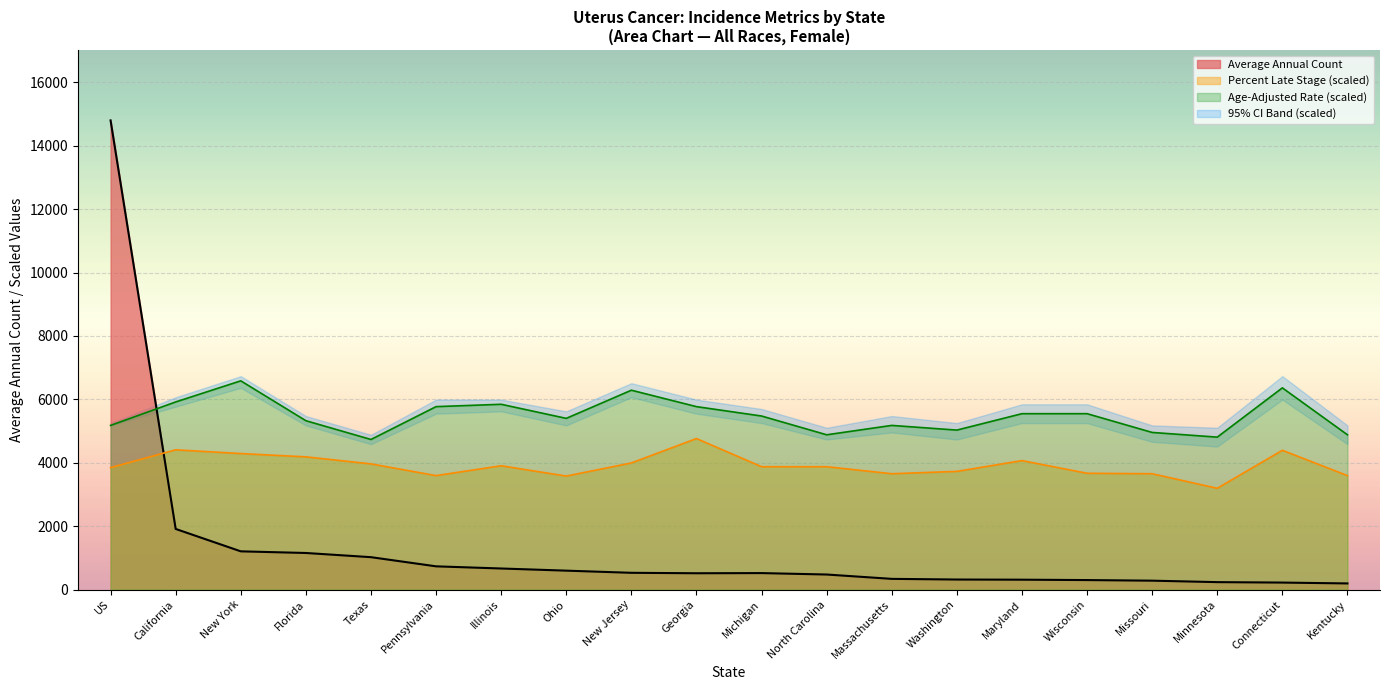

True or false: Percent of Cases with Late Stage has more than 1 interior local peaks.

True